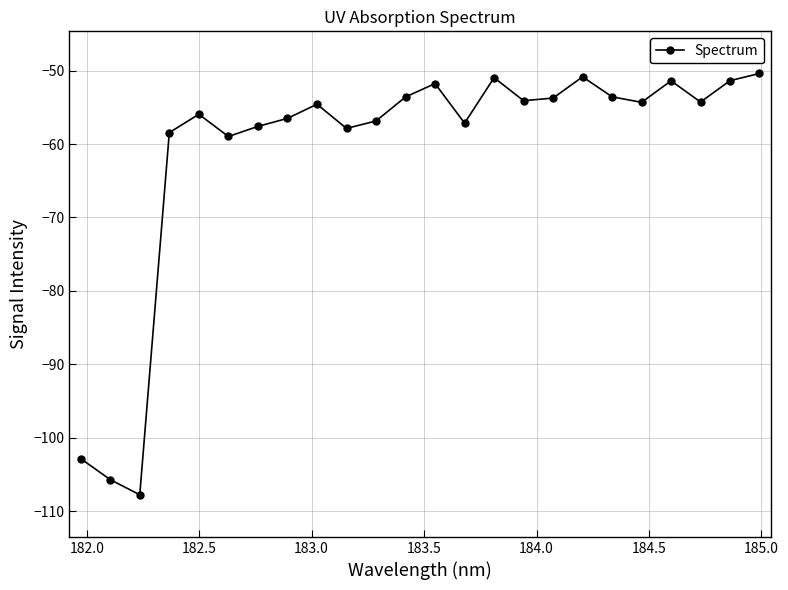

What is the value of the 23rd point from the left?

-51.4